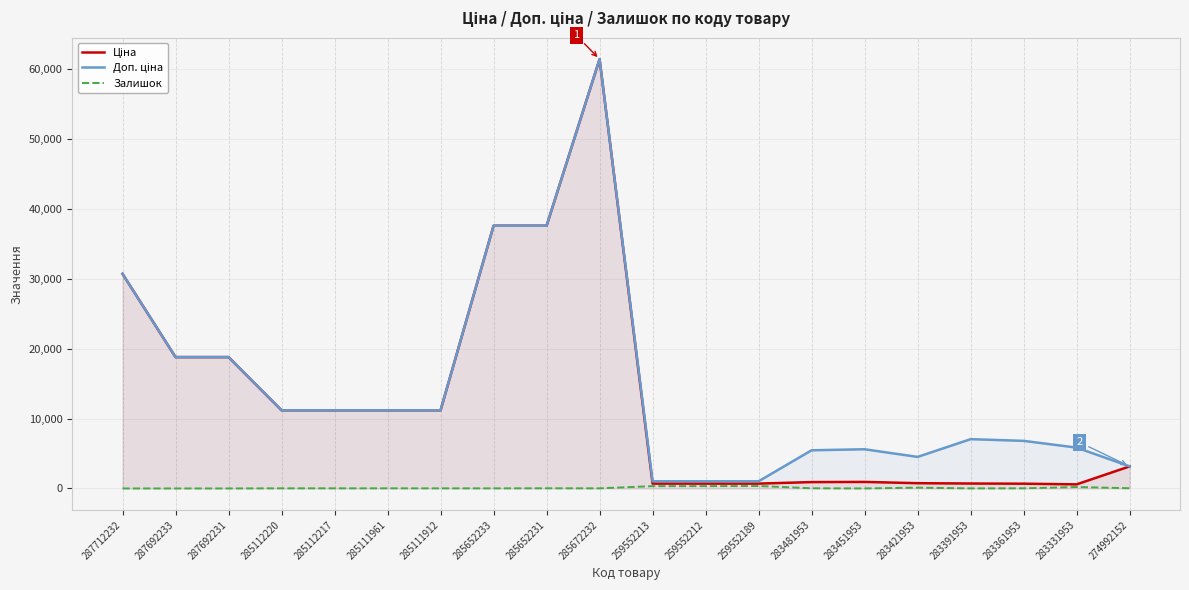

How many lines are shown in the chart?

3